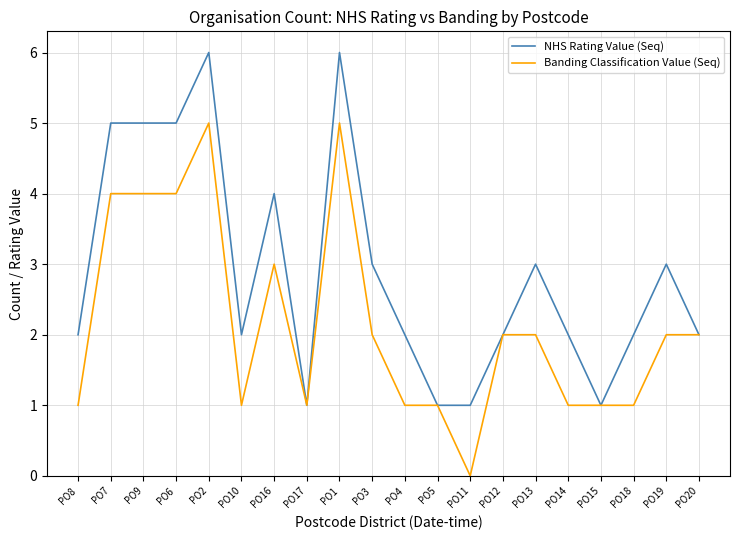

Which series has the largest total across all categories?

NHS Rating Value (Seq)